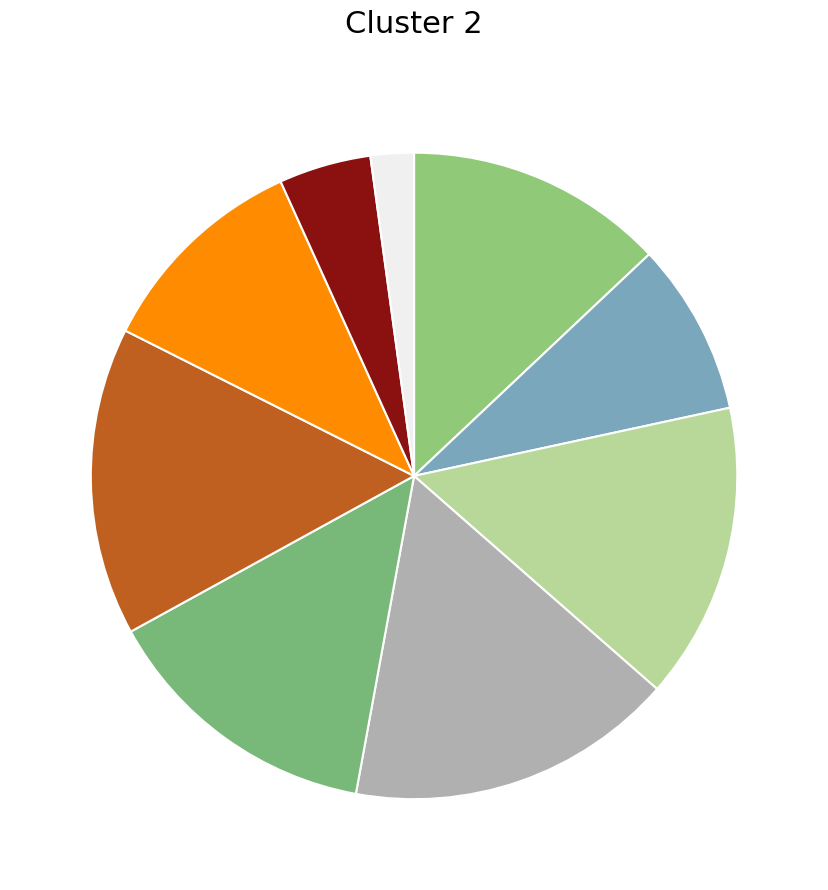

How many segments does this pie chart have?

9